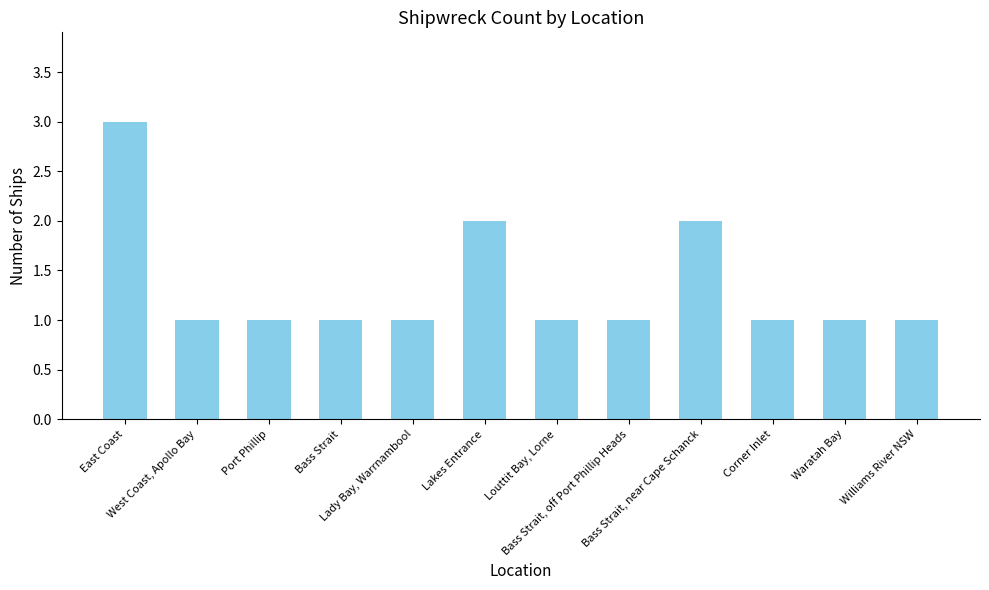

What is the sum of all values?

16